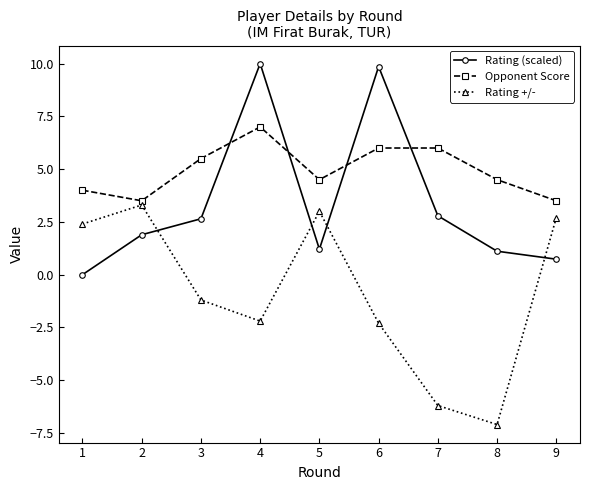

Which series has the widest spread of values?

Rating +/-